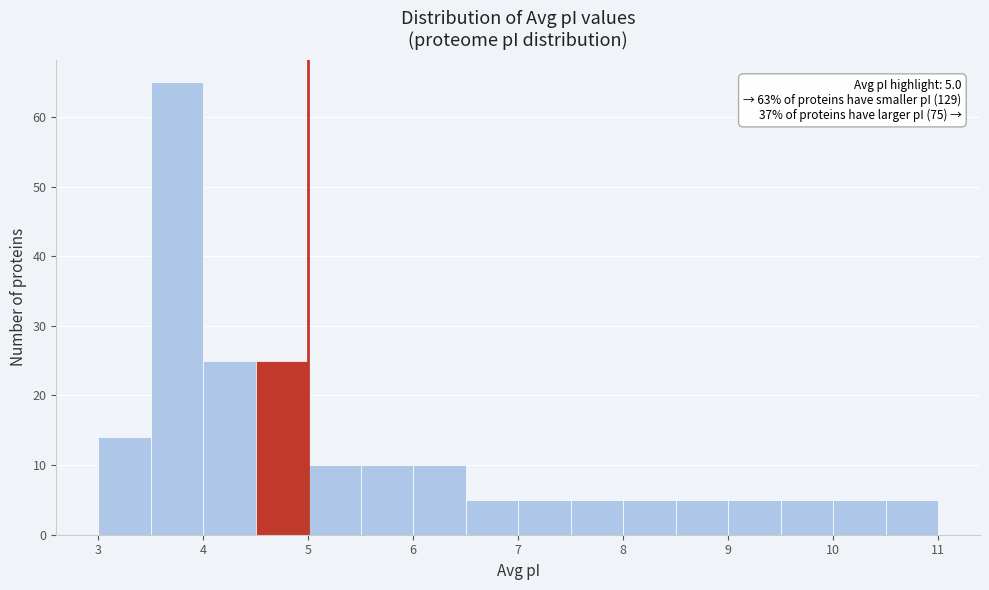

Over which range of the x-axis is the bar tallest?

3.5 to 4.0